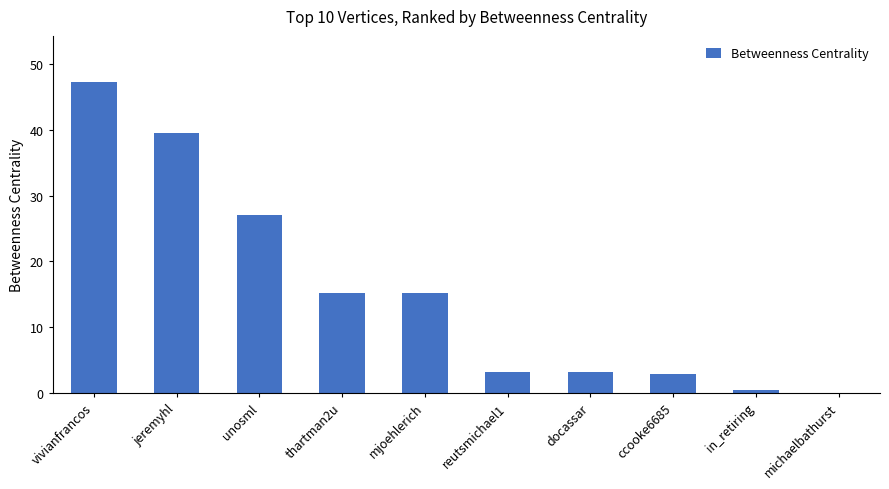

The value at jeremyhl is 39.6. True or false?

True